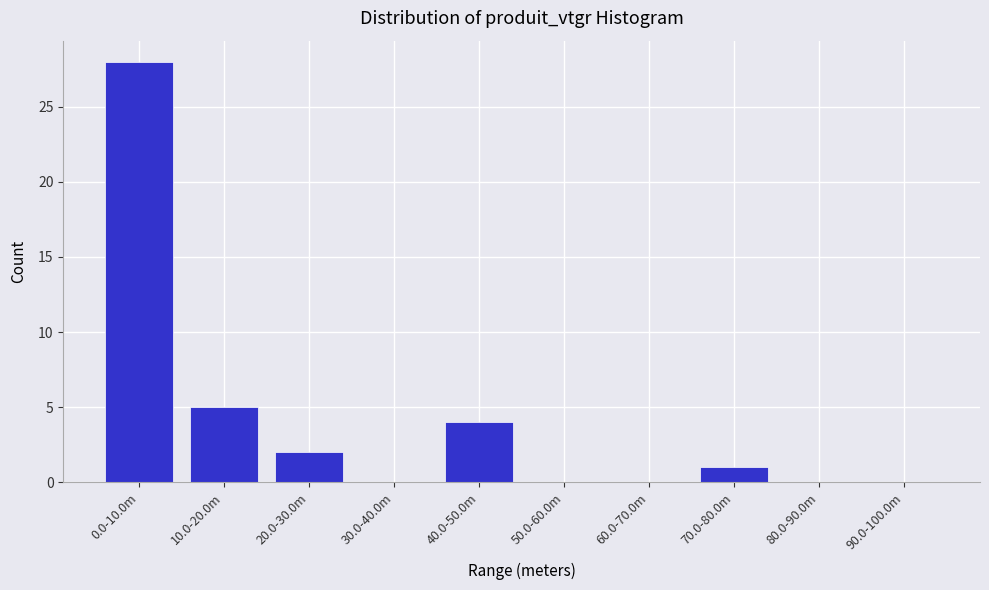

Reading left to right, extract all data points from this chart.

0.0-10.0m=28	10.0-20.0m=5	20.0-30.0m=2	30.0-40.0m=0	40.0-50.0m=4	50.0-60.0m=0	60.0-70.0m=0	70.0-80.0m=1	80.0-90.0m=0	90.0-100.0m=0